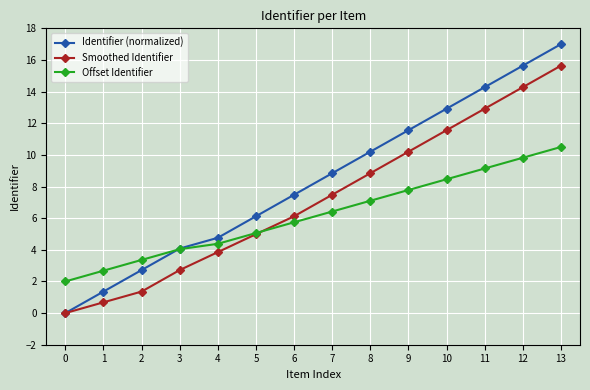

What is the difference between the highest and lowest values at 5?

1.1